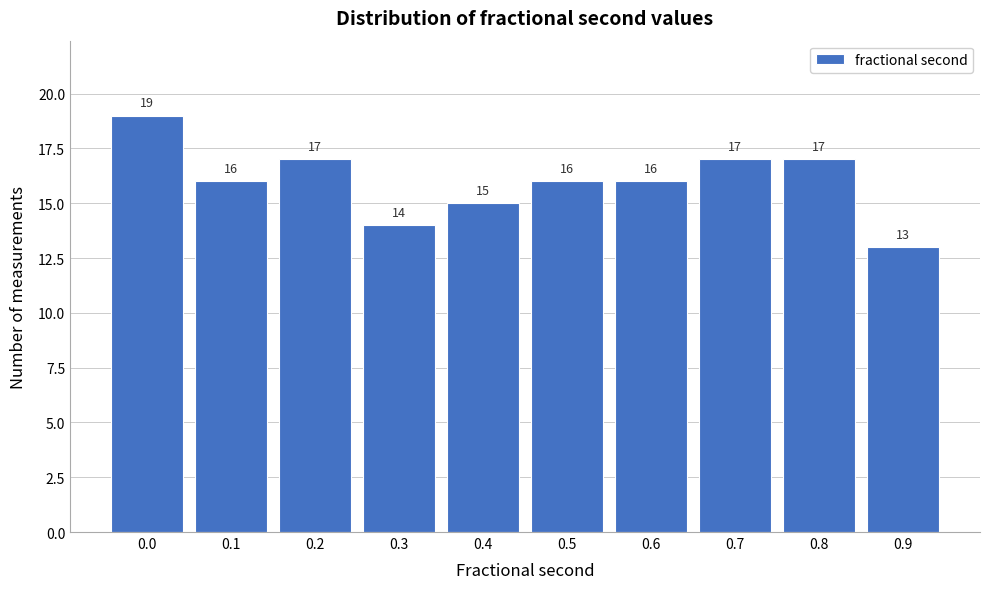

Reading right to left, extract all data points from this chart.

0.9=13	0.8=17	0.7=17	0.6=16	0.5=16	0.4=15	0.3=14	0.2=17	0.1=16	0.0=19